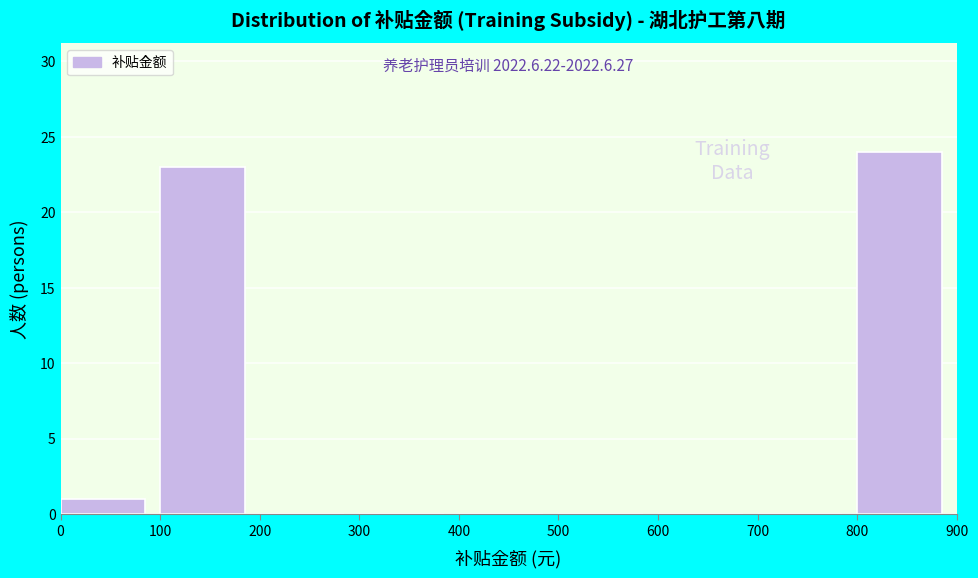

Over which range of the x-axis is the bar tallest?

800 to 900